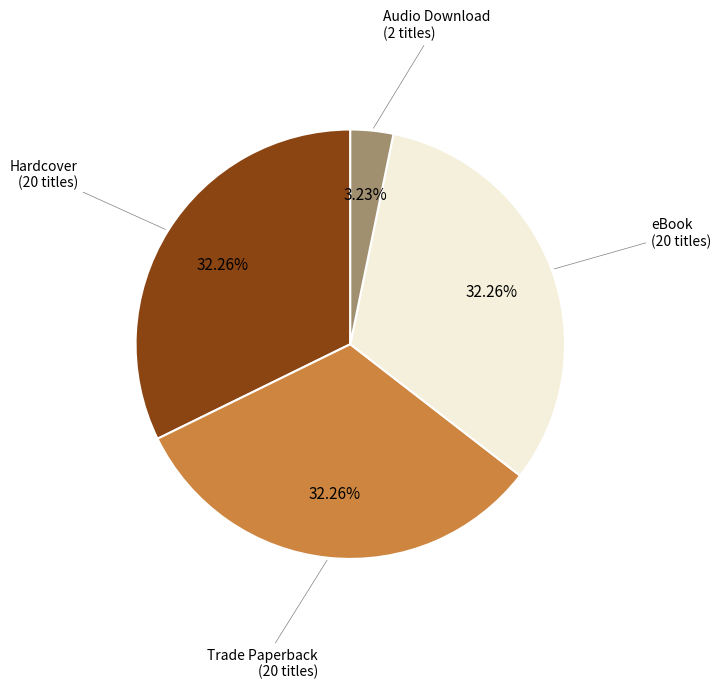

Does any single category account for the majority?

No